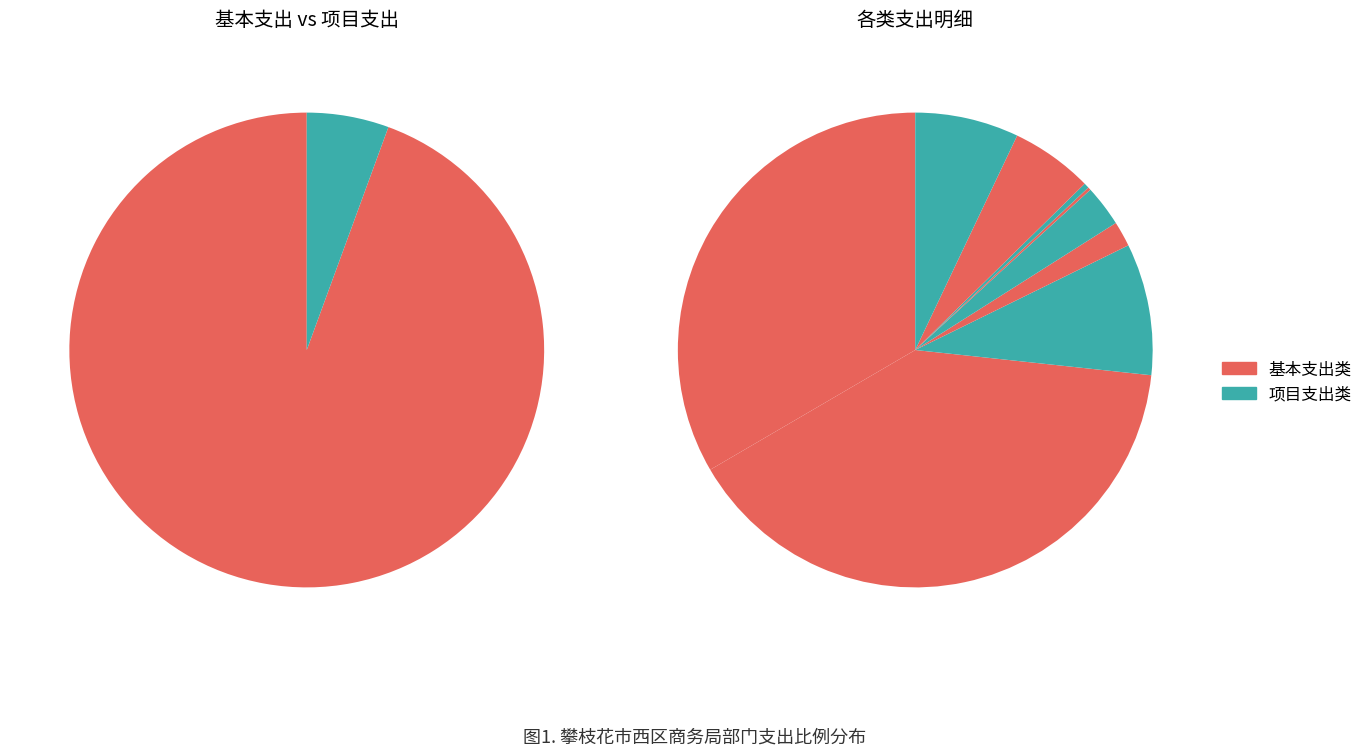

To the nearest percent, what is the difference between the largest and smallest slice percentages?

40%